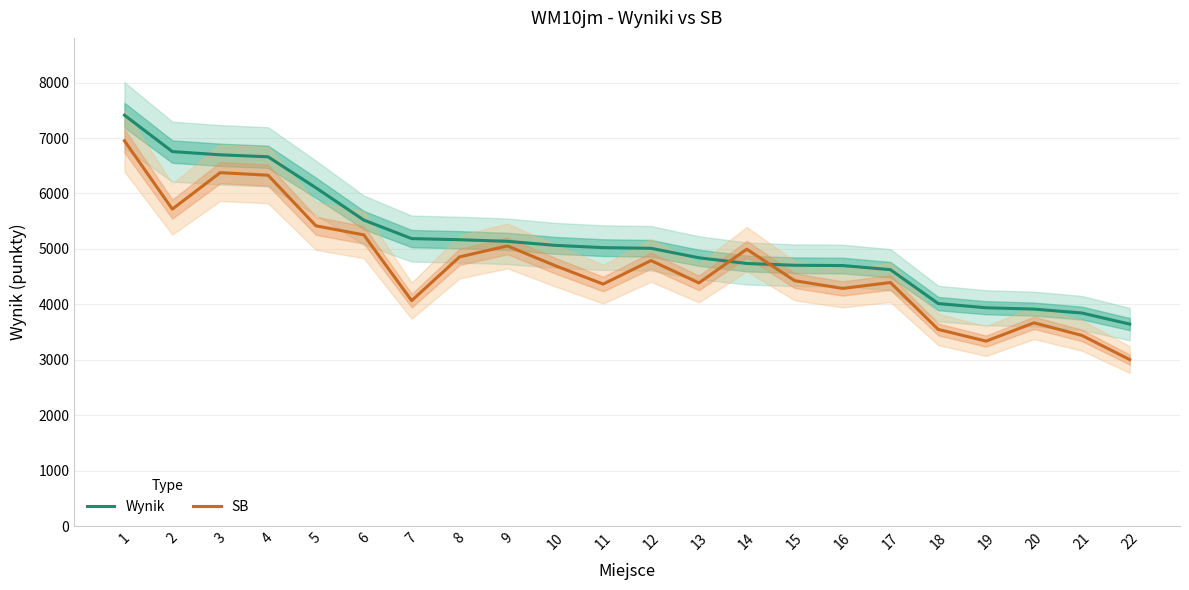

How many intersections are there between Wynik and SB?

2